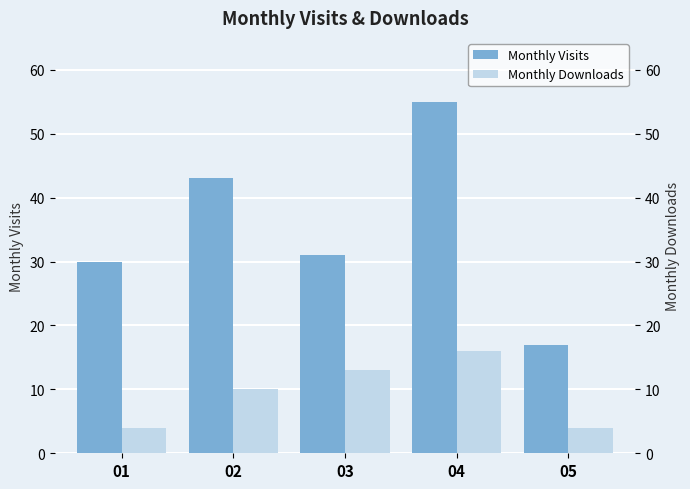

What is the value of the Monthly Downloads bar at the 5th from the left?

4